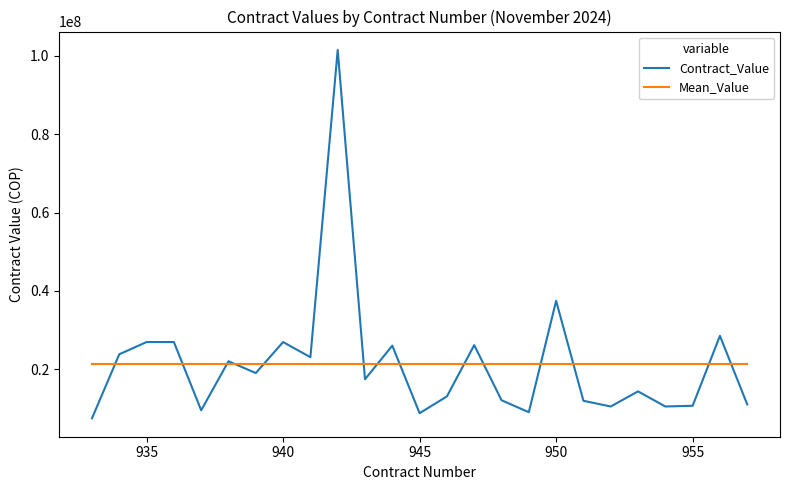

What is the smallest value displayed?

7443333.0